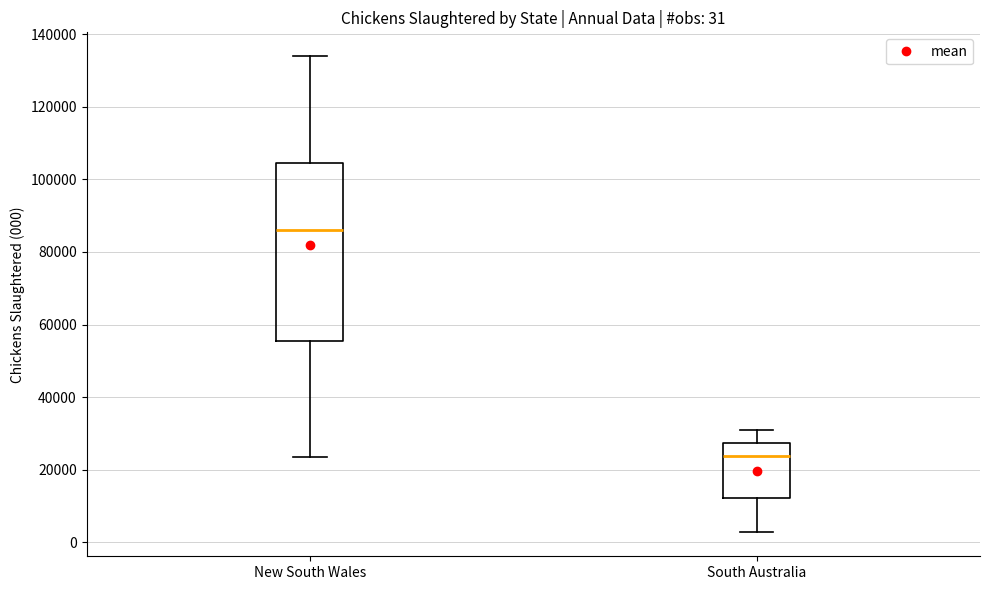

Which box's median line is the highest?

New South Wales